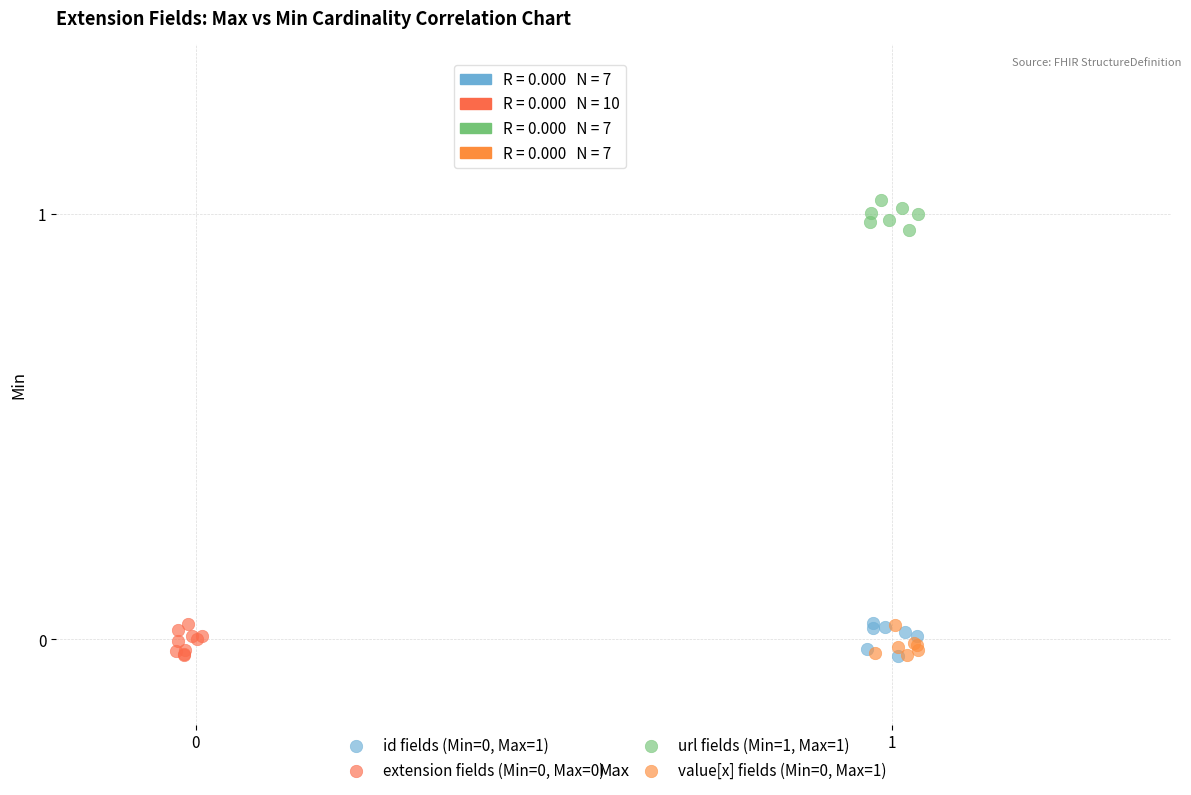

Which series contains the highest Y value?

url fields (Min=1, Max=1)